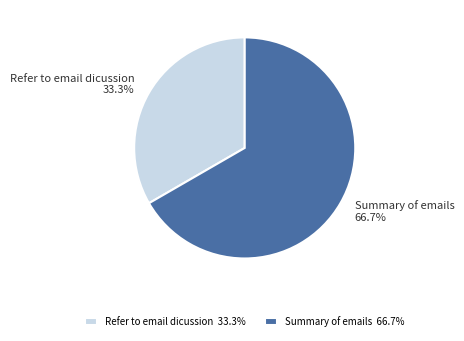

Does Refer to email dicussion represent more than half of the total?

No